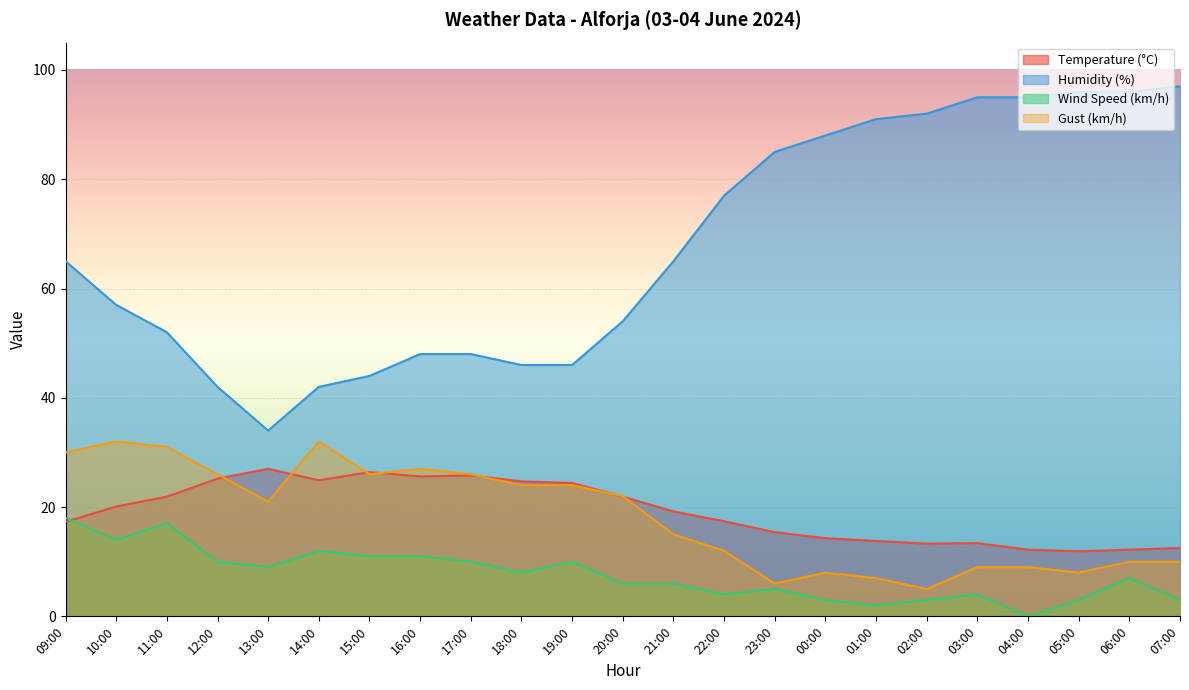

The Humidity (%) series shows 65.0 at 09:00. True or false?

True